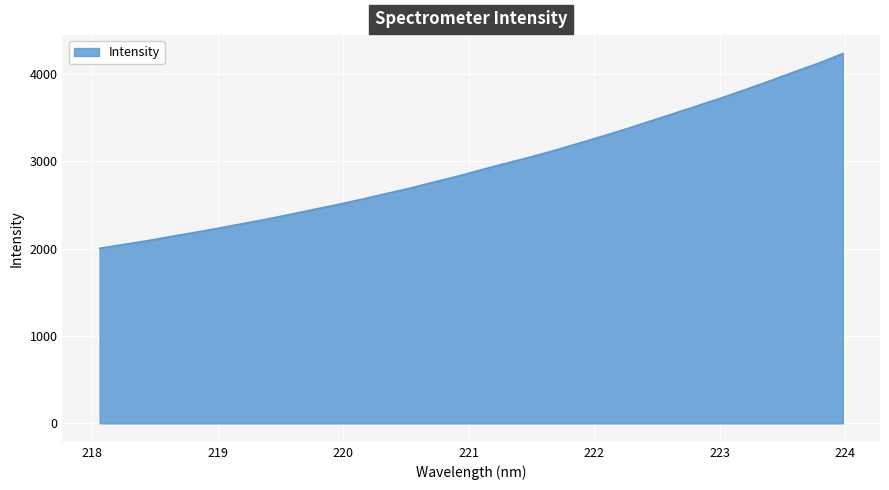

What is the difference between the maximum and minimum values?

2230.8